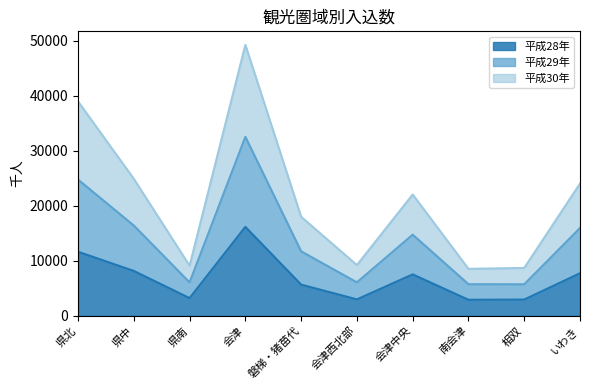

List the series in order of their peak value, highest first.

平成29年, 平成30年, 平成28年